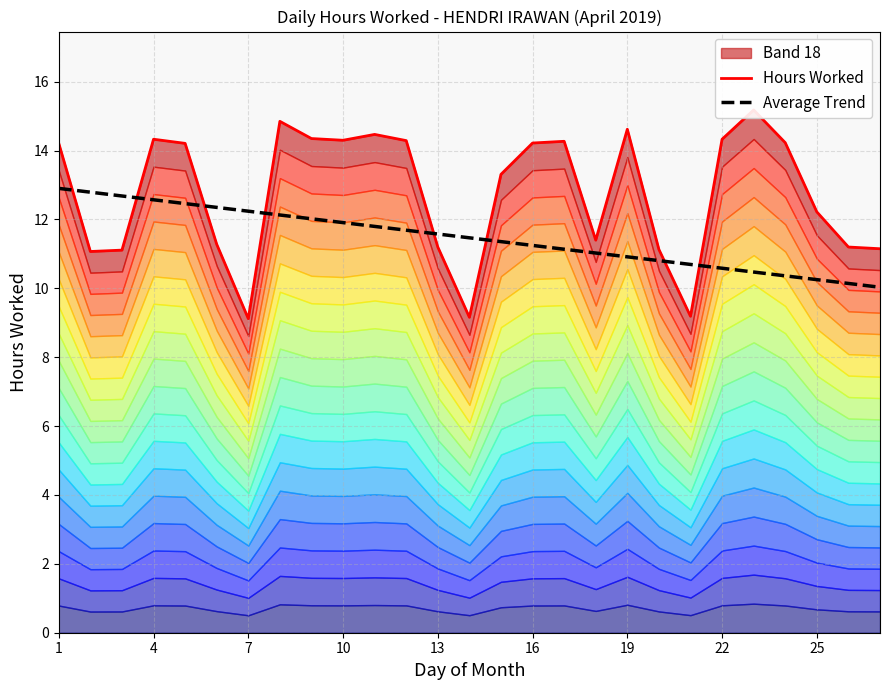

What is the difference between the maximum and second lowest values in the Hours Worked series?

6.0